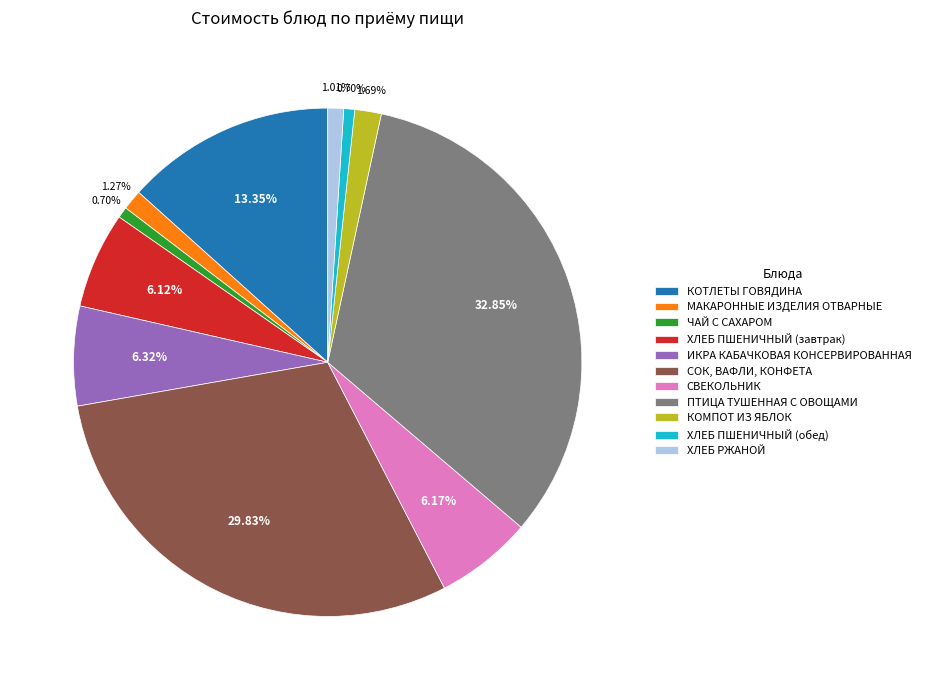

Do ЧАЙ С САХАРОМ and СВЕКОЛЬНИК together represent more than half of the pie?

No